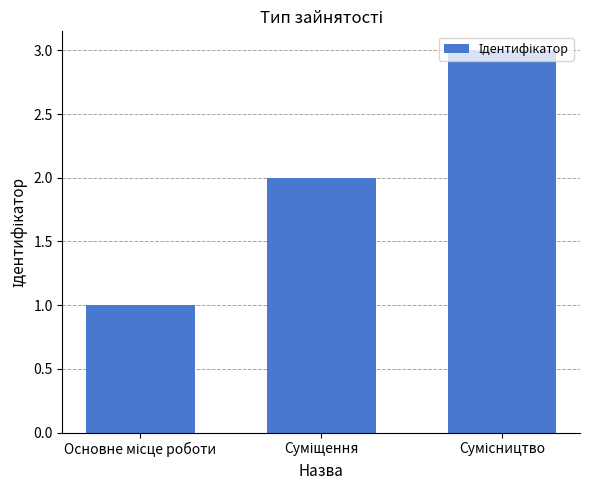

What is the minimum value shown in the chart?

1